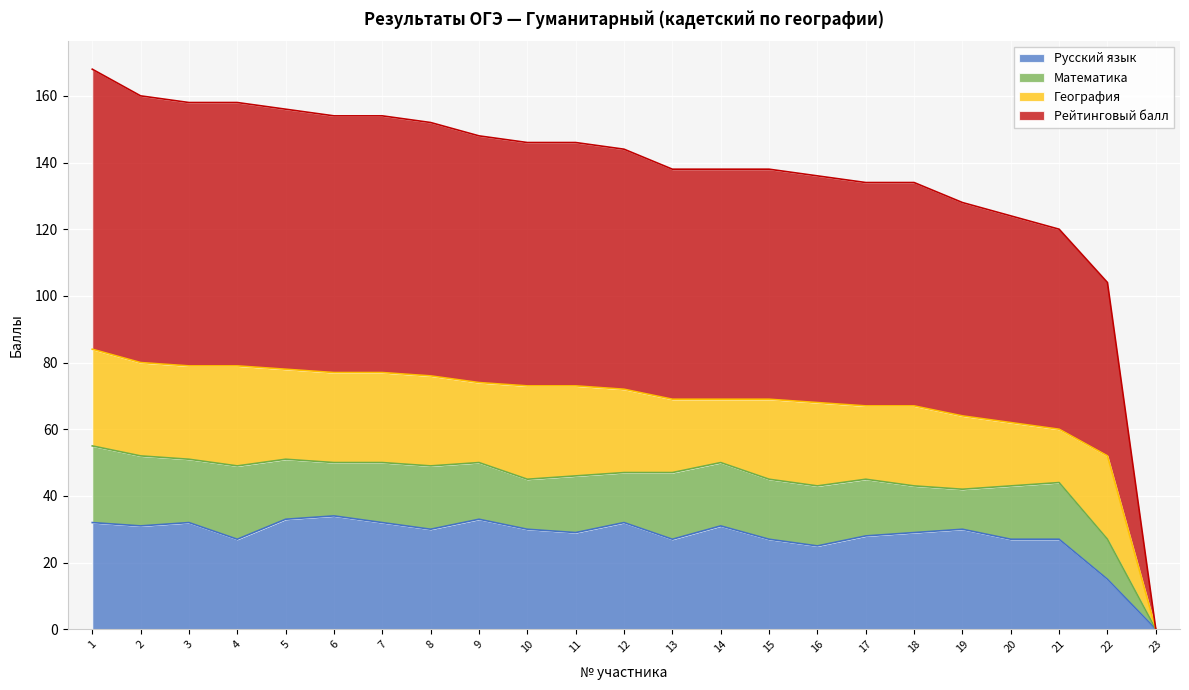

Which has a higher value, 4 or 3?

3